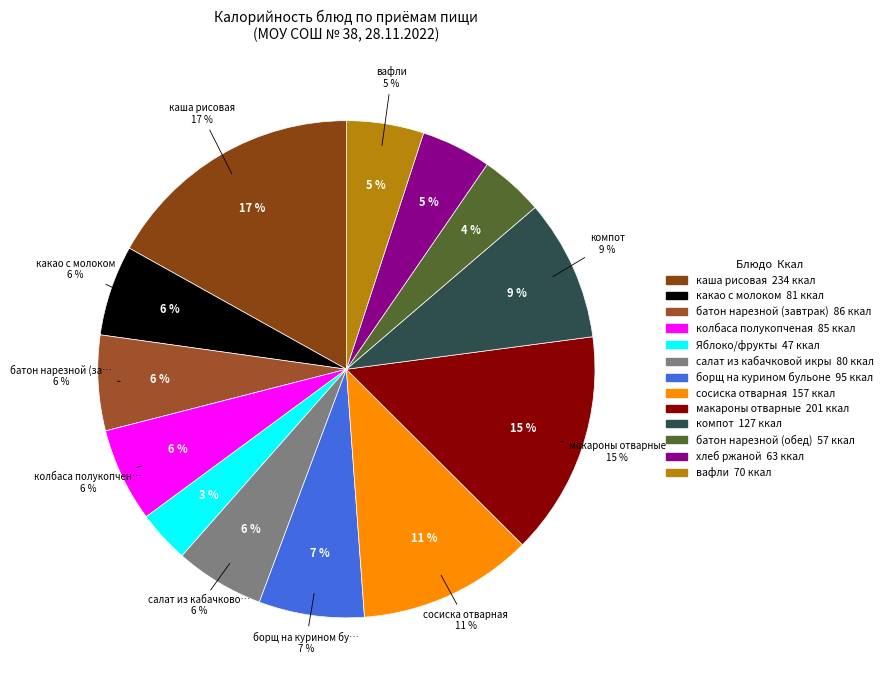

Combined, do макароны отварные and какао с молоком account for over 50%?

No